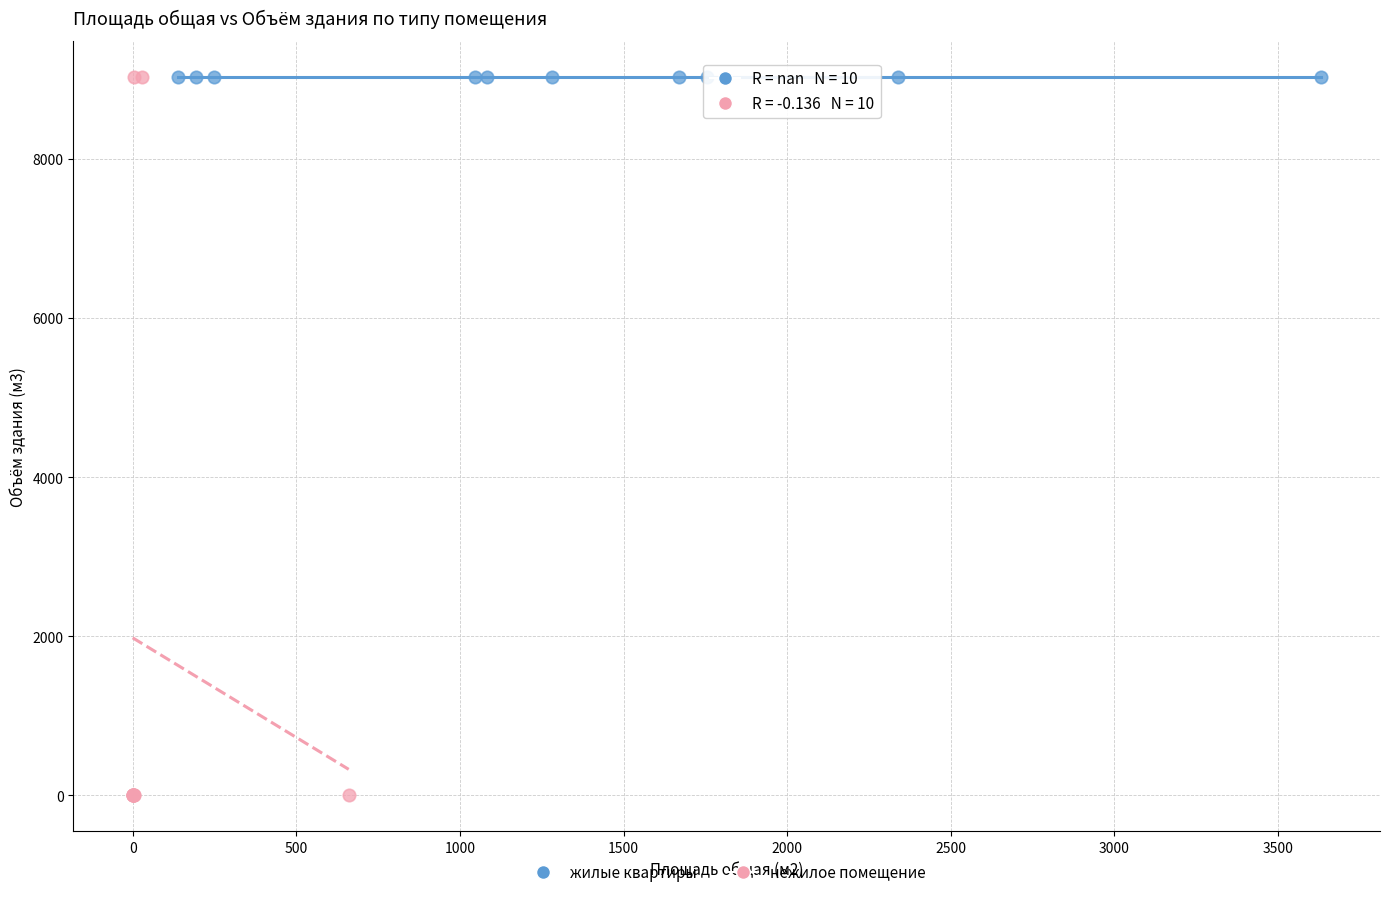

Which series contains the lowest Y value?

нежилое помещение